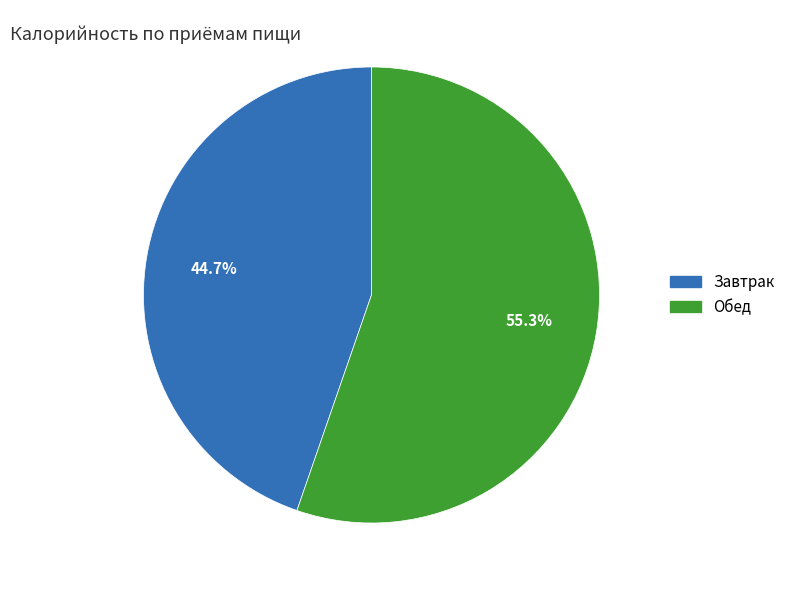

Which slice is the largest?

Обед